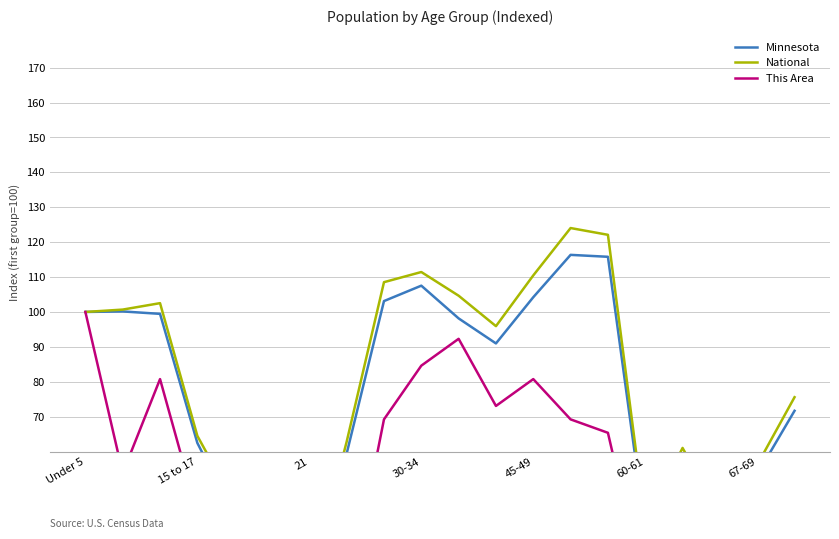

What are all the series names shown in the legend?

Minnesota, National, This Area